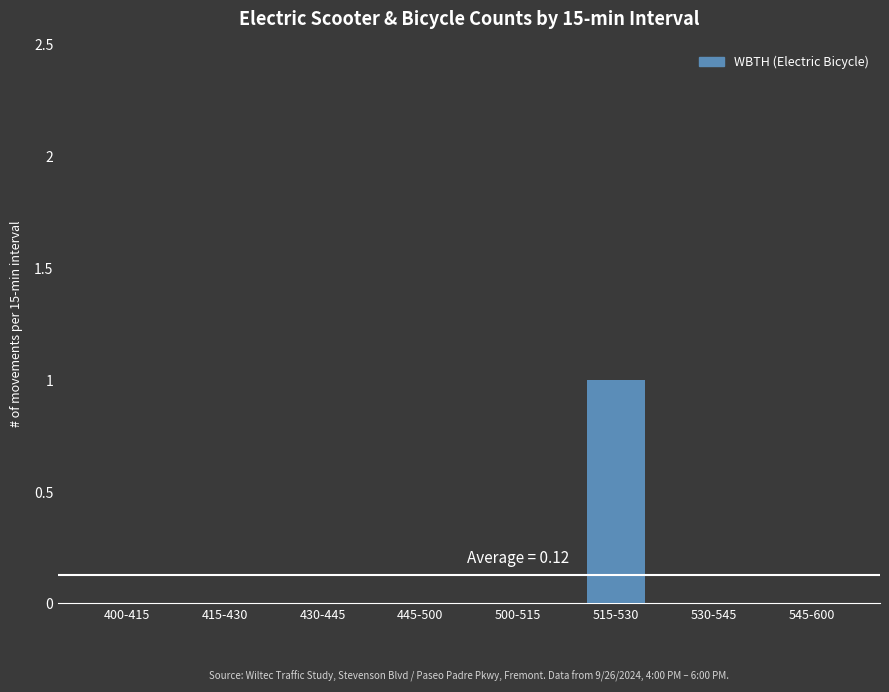

Reading left to right, extract all data points from this chart.

400-415=0	415-430=0	430-445=0	445-500=0	500-515=0	515-530=1	530-545=0	545-600=0